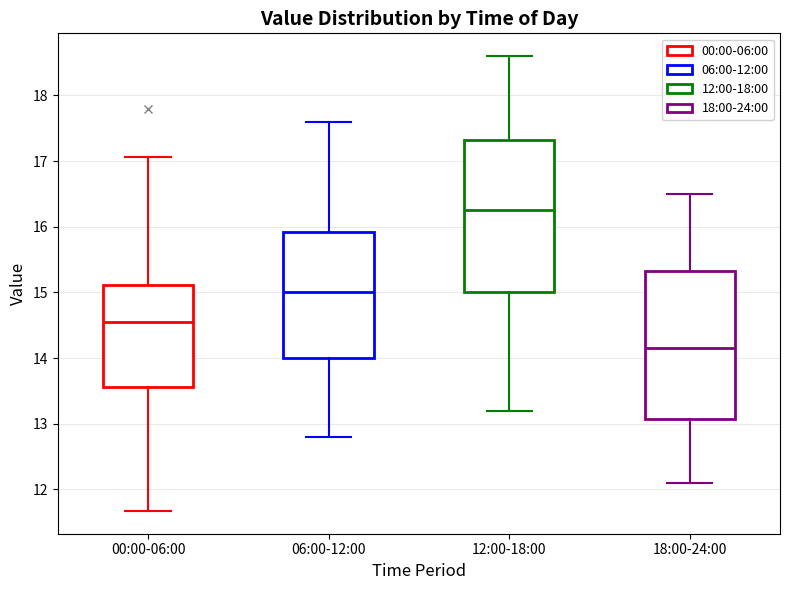

Reading left to right, read every box against the y-axis: the position of its median line, the range the box covers, and the ends of its whiskers. The values are not printed on the chart, so give them approximately, as read against the axis.

00:00-06:00: median 14.6, box 13.6 to 15.1, whiskers 11.7 to 17.1
06:00-12:00: median 15.0, box 14.0 to 15.9, whiskers 12.8 to 17.6
12:00-18:00: median 16.3, box 15.0 to 17.3, whiskers 13.2 to 18.6
18:00-24:00: median 14.2, box 13.1 to 15.3, whiskers 12.1 to 16.5